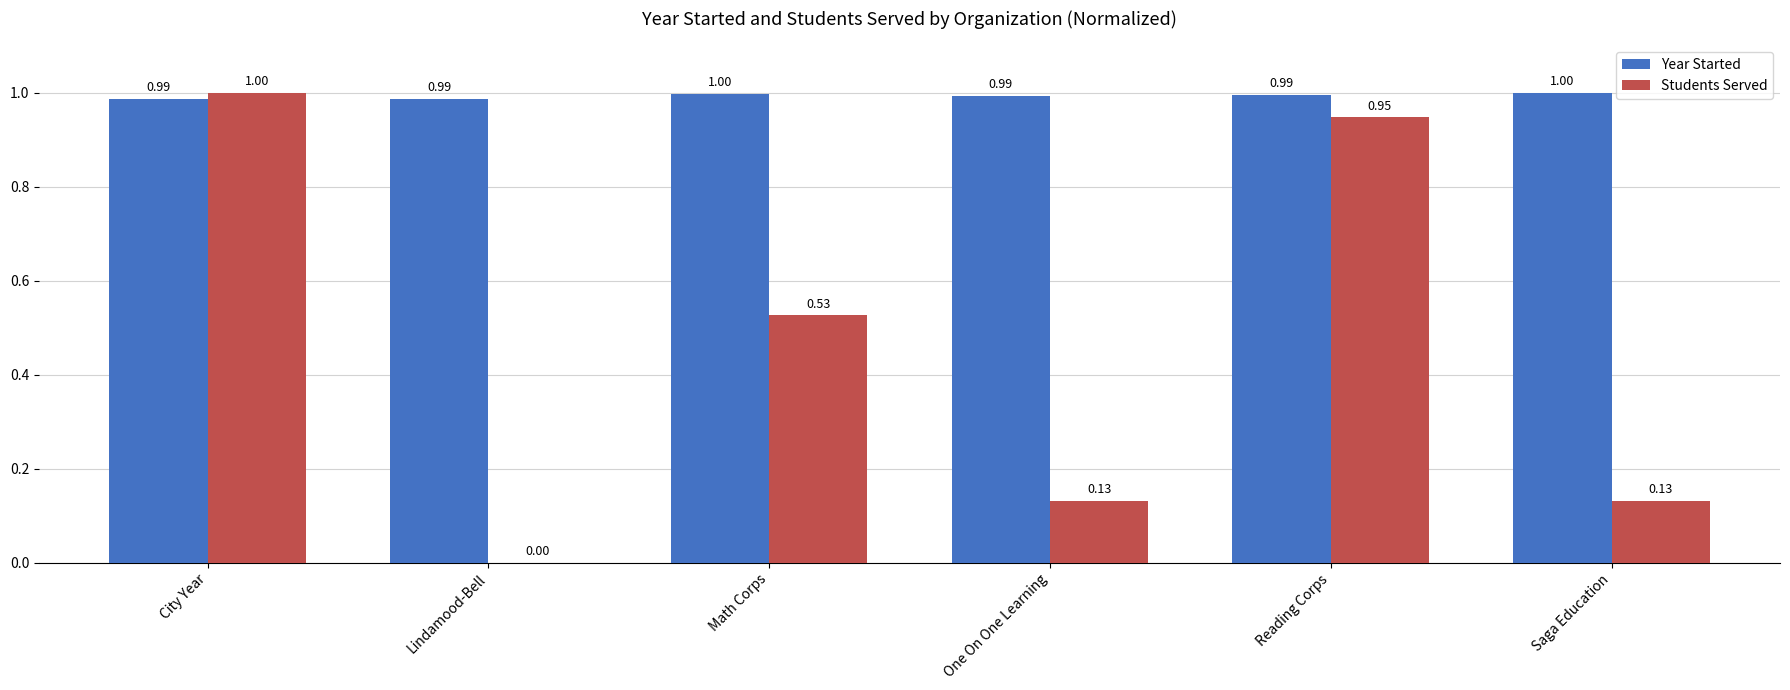

How many values in the Students Served series exceed 0?

5